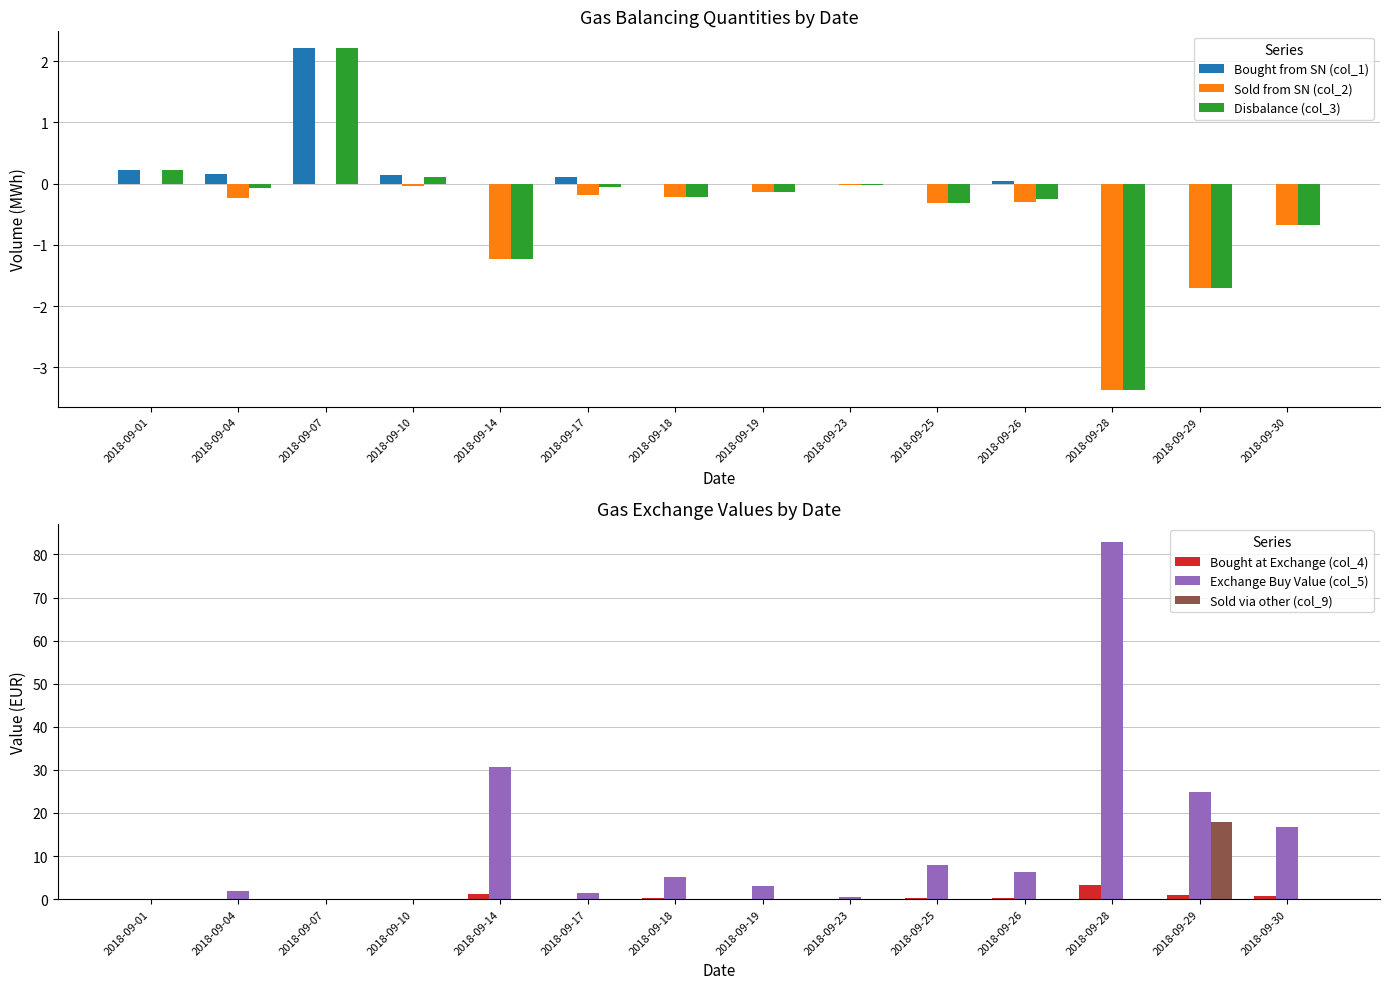

Which category has the highest value across all series?

2018-09-28